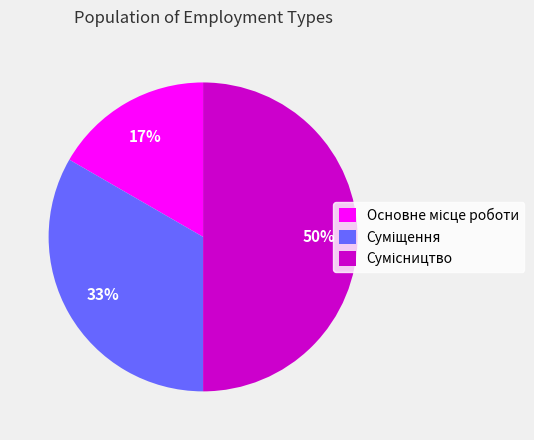

To the nearest percent, what is the difference between the largest and smallest slice percentages?

33%